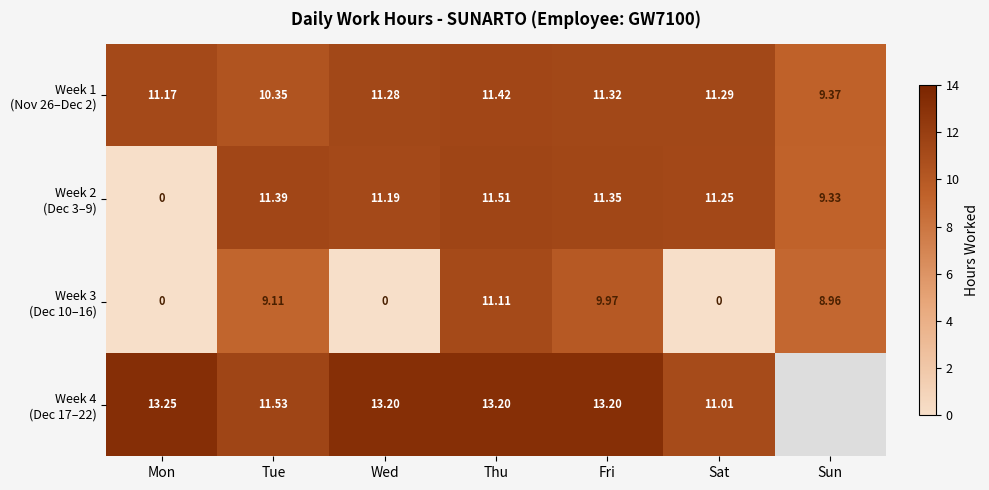

What is the approximate value of Week 1 (Nov 26–Dec 2) at Tue?

10.3